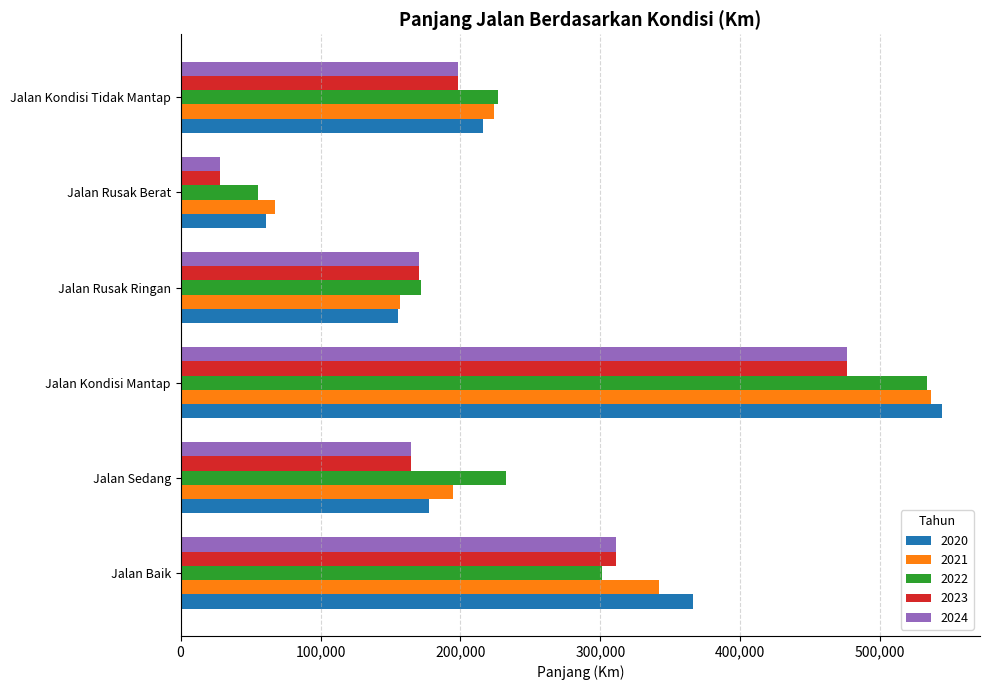

Which series has the largest range (max minus min)?

2020